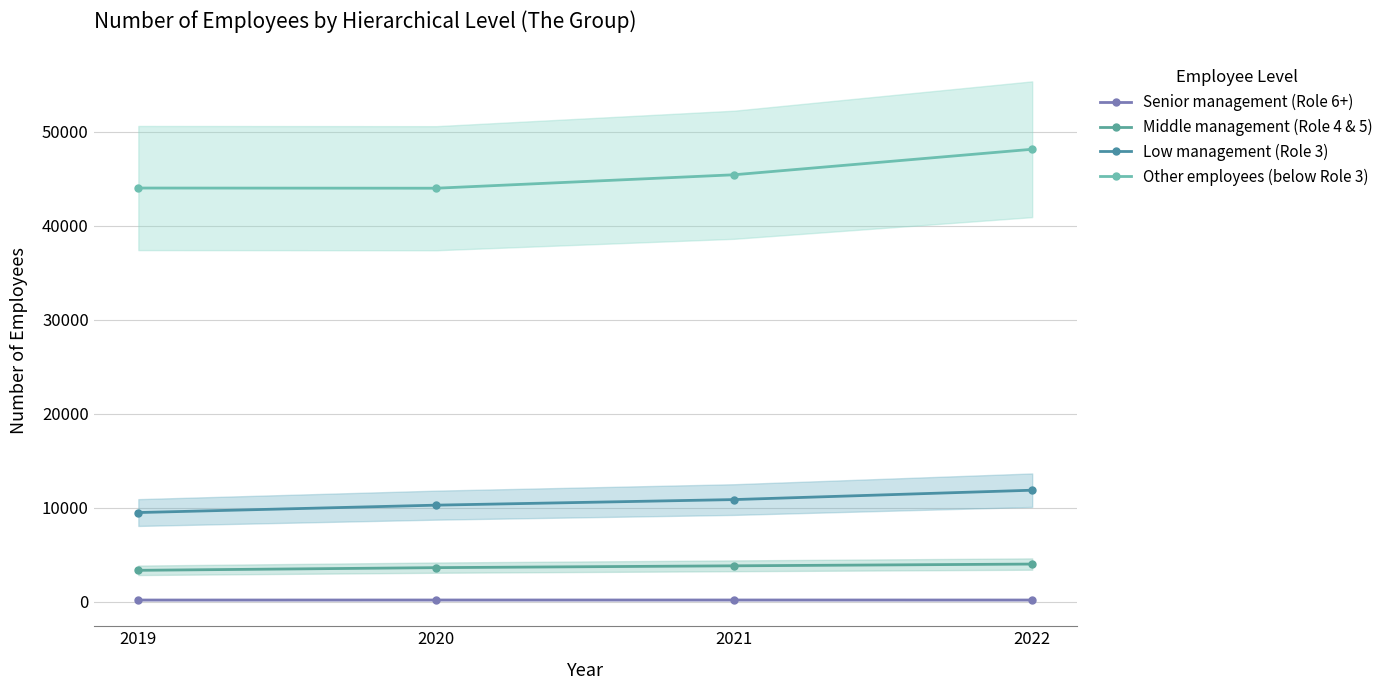

List the series in order of their peak value, highest first.

Other employees (below Role 3), Low management (Role 3), Middle management (Role 4 & 5), Senior management (Role 6+)